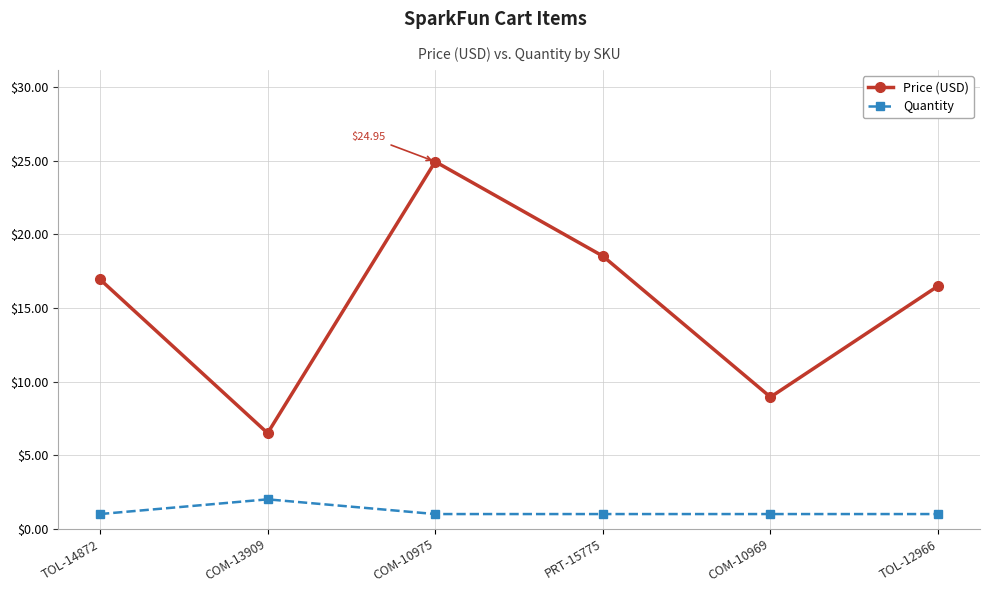

How many interior local valleys does the Price (USD) series have?

2